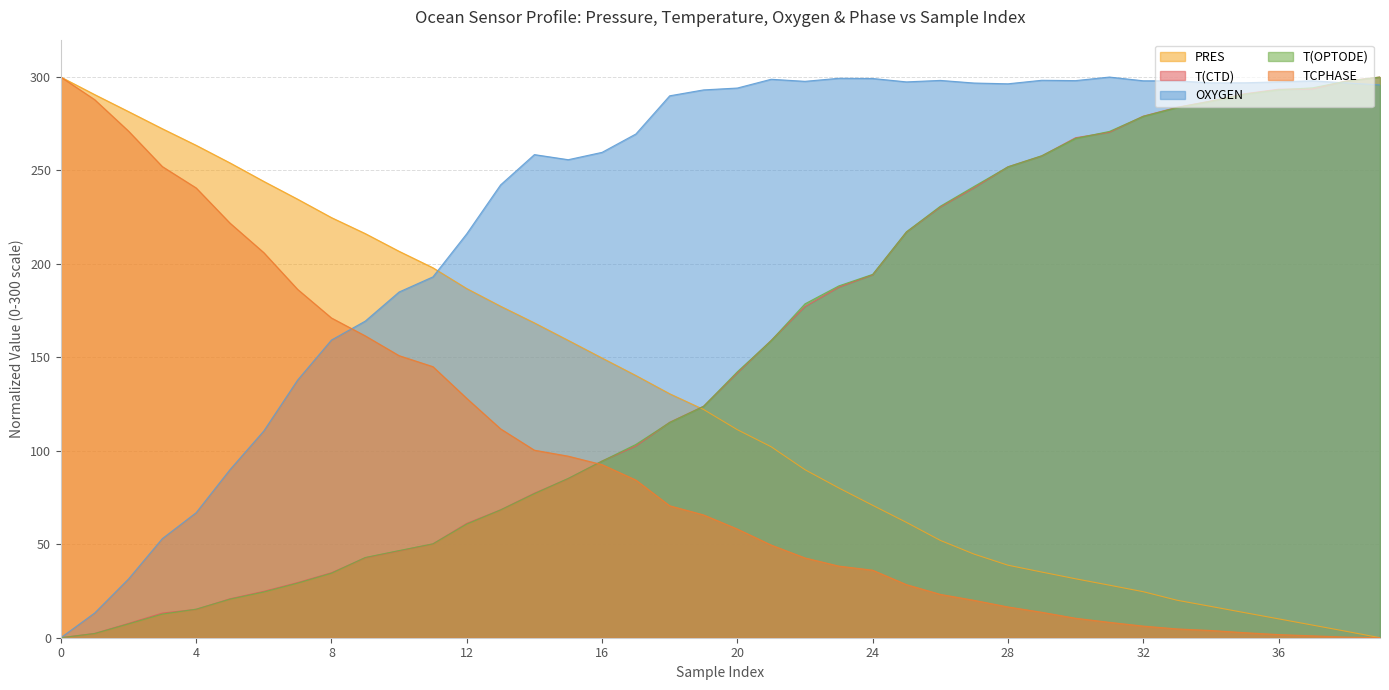

True or false: T(OPTODE) has a value of 261.3 at 24.

False